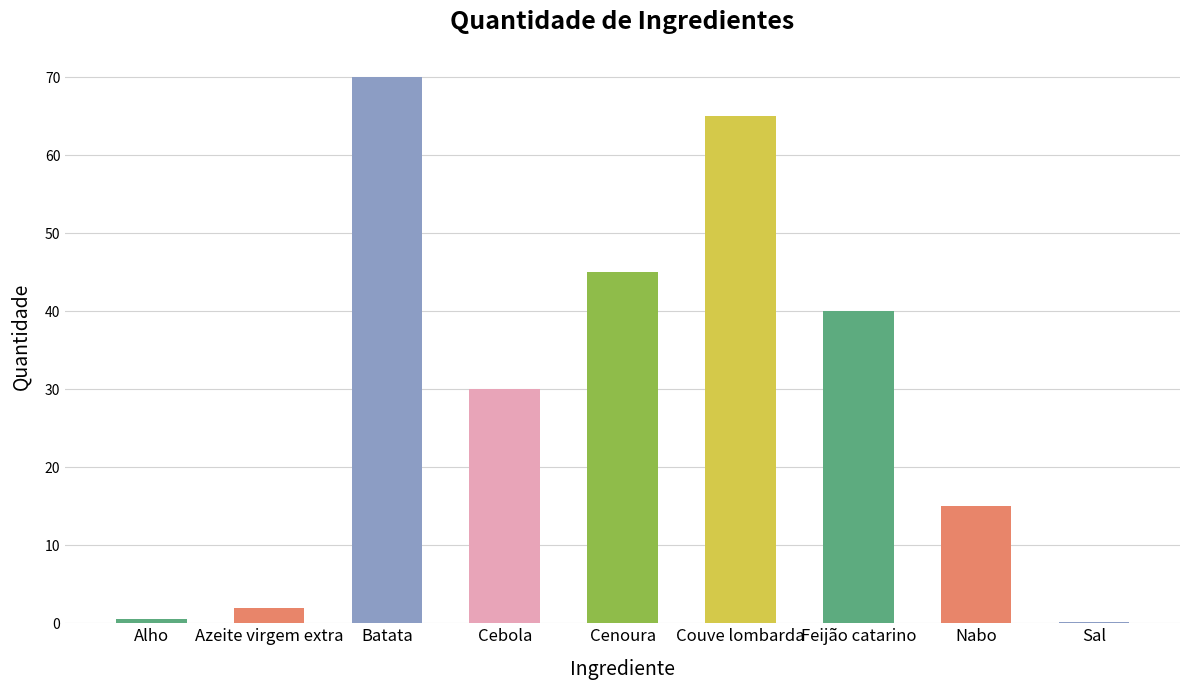

What is the change in value from Batata to Cenoura?

-25.0